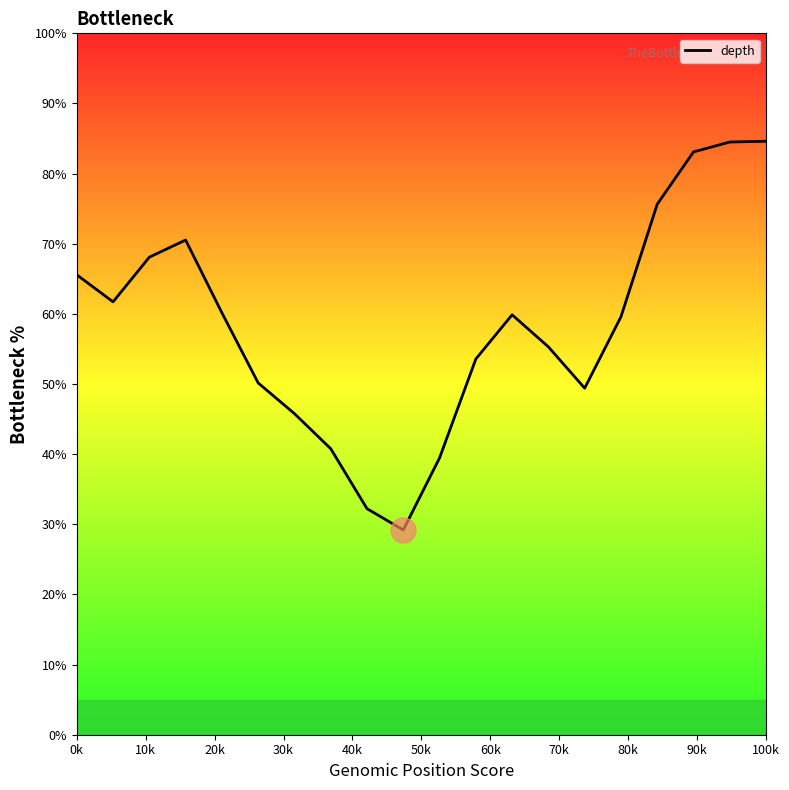

What is the difference between the maximum and minimum values?

55.4